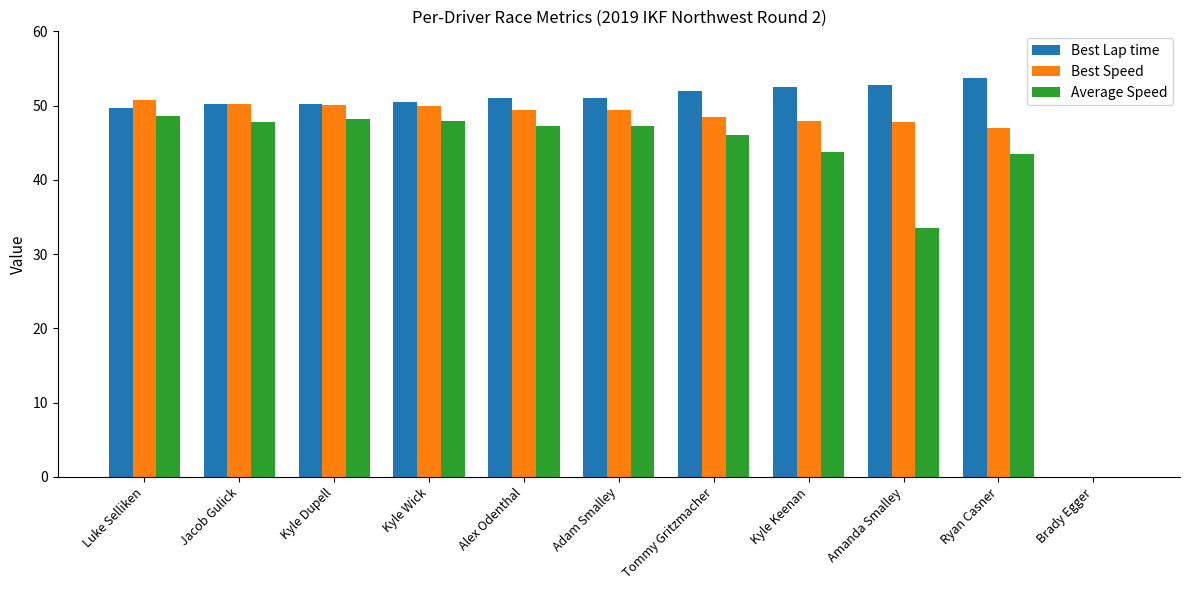

Is the value of Best Lap time at Kyle Keenan greater than the value of Best Speed at Luke Selliken?

Yes